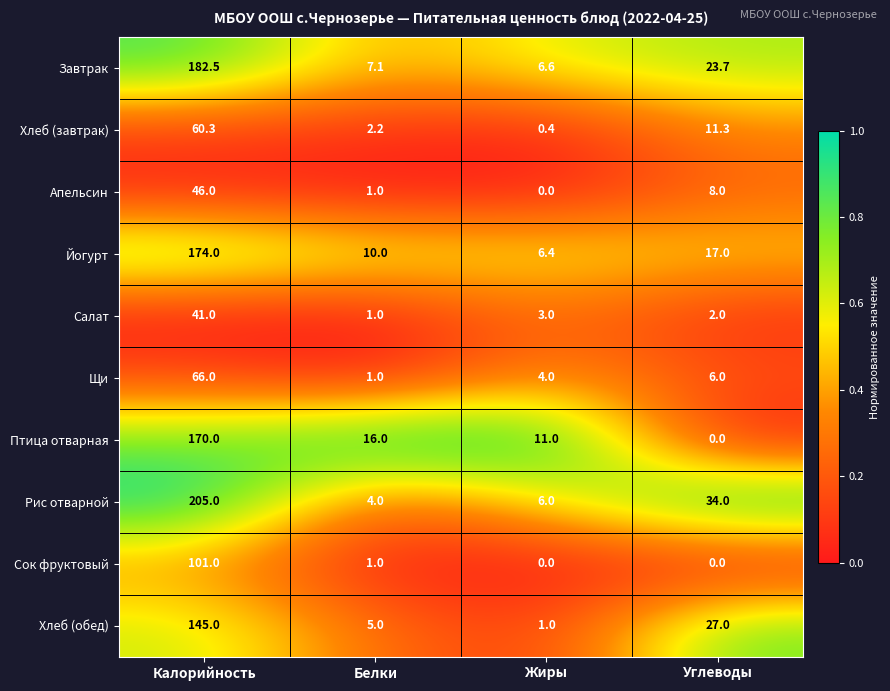

Which label corresponds to the largest value in the chart?

Калорийность